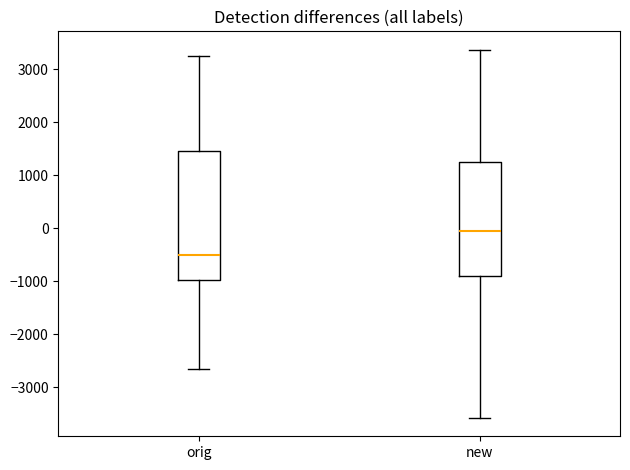

Reading left to right, transcribe this box plot: for each box, give where its median line is, the range the box spans, and where its two whiskers end, as read against the y-axis. The values are not printed on the chart, so give them approximately, as read against the axis.

orig: median -500, box -1000 to 1400, whiskers -2700 to 3200
new: median -100, box -900 to 1300, whiskers -3600 to 3400